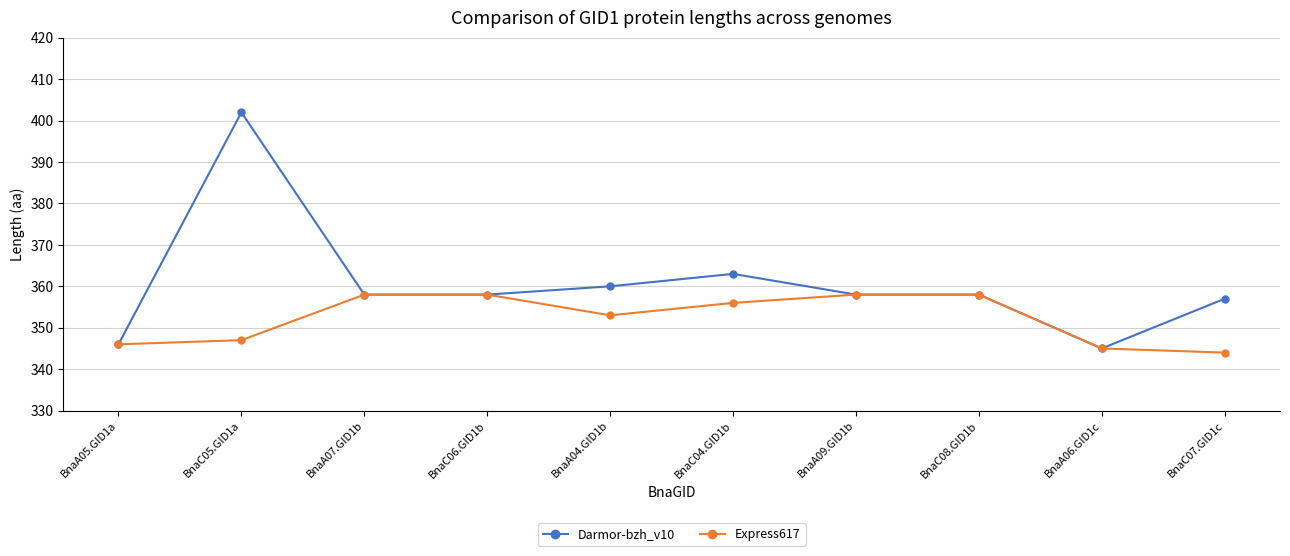

What are all the series names shown in the legend?

Darmor-bzh_v10, Express617